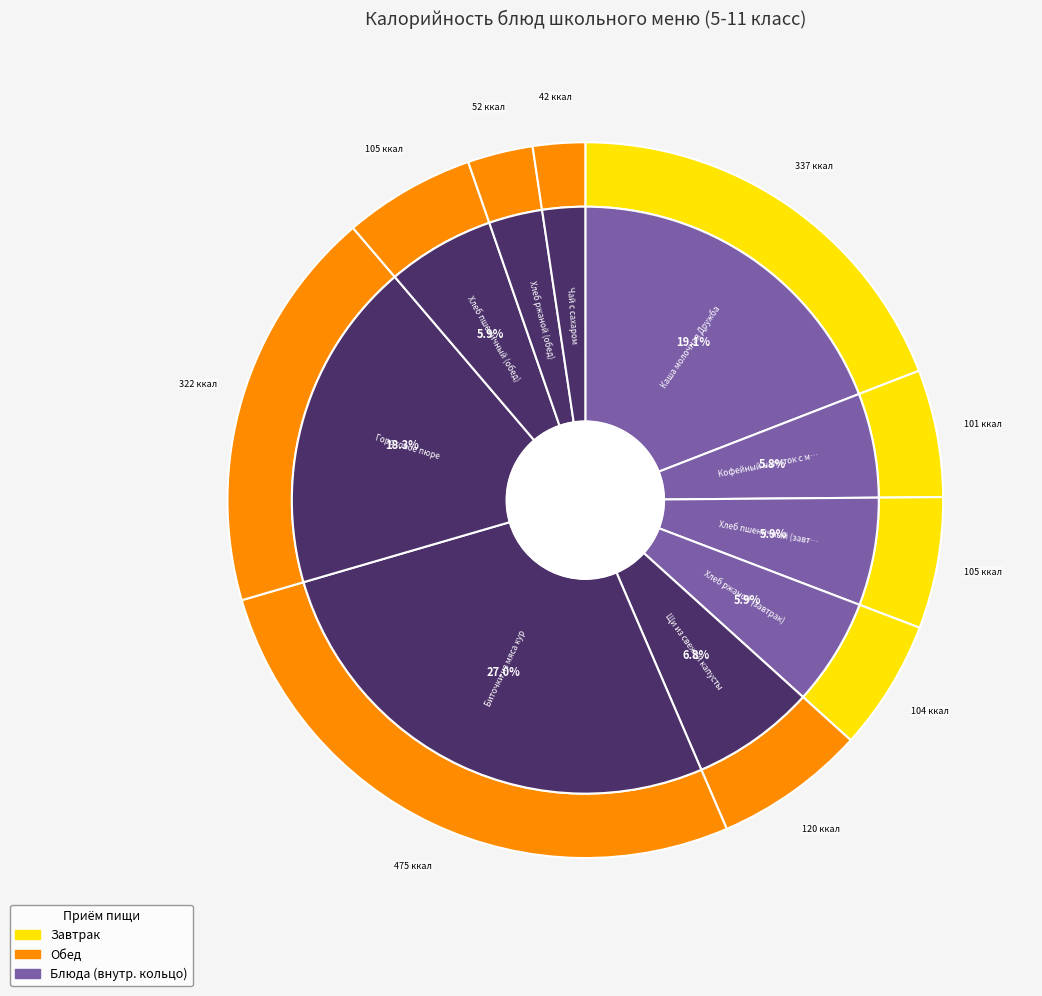

How much of the chart is everything except Кофейный напиток с молоком?

94.2%